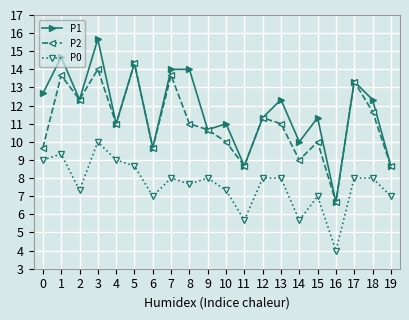

How many values in the P1 series are below 12?

10